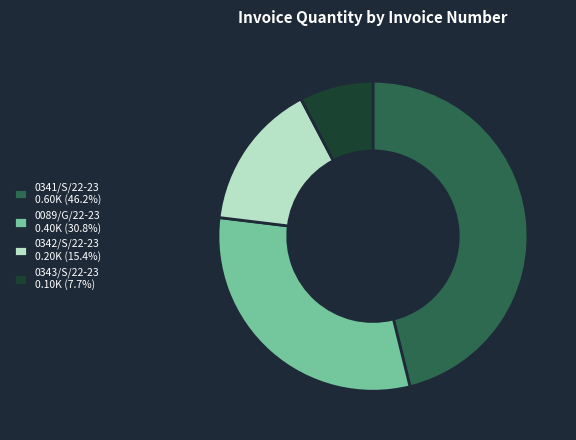

Combined, do 0089/G/22-23 0.40K (30.8%) and 0342/S/22-23 0.20K (15.4%) account for over 50%?

No